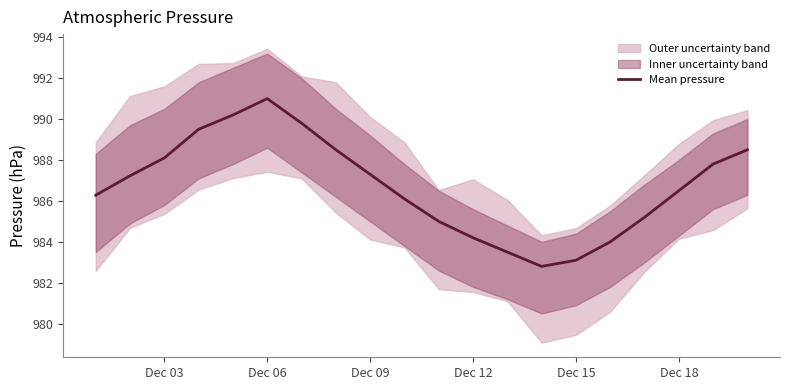

True or false: Mean pressure has a value of 984.2 at Dec 12.

True